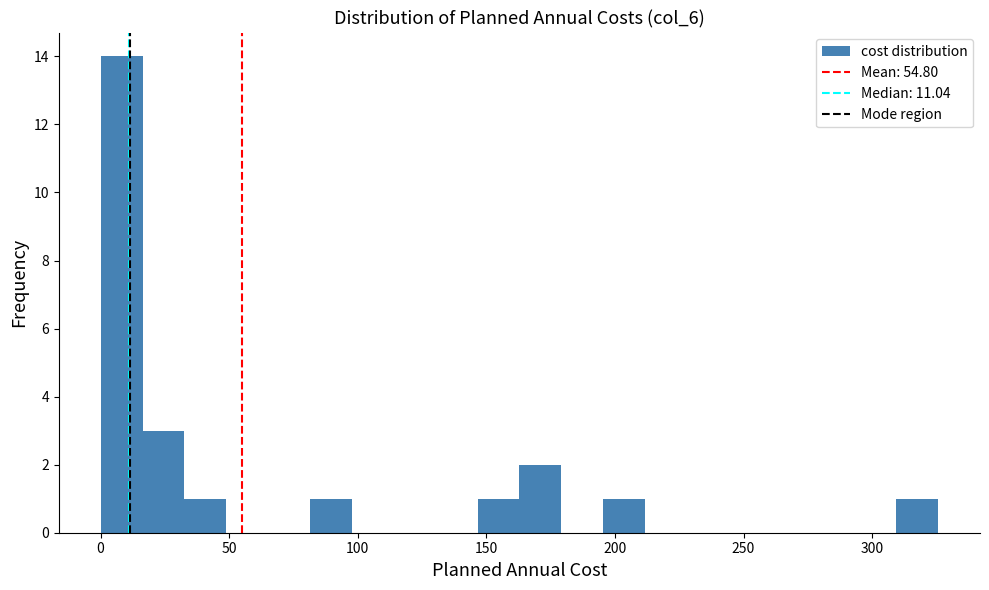

Read against the x-axis, roughly where is the centre of the tallest bar?

10